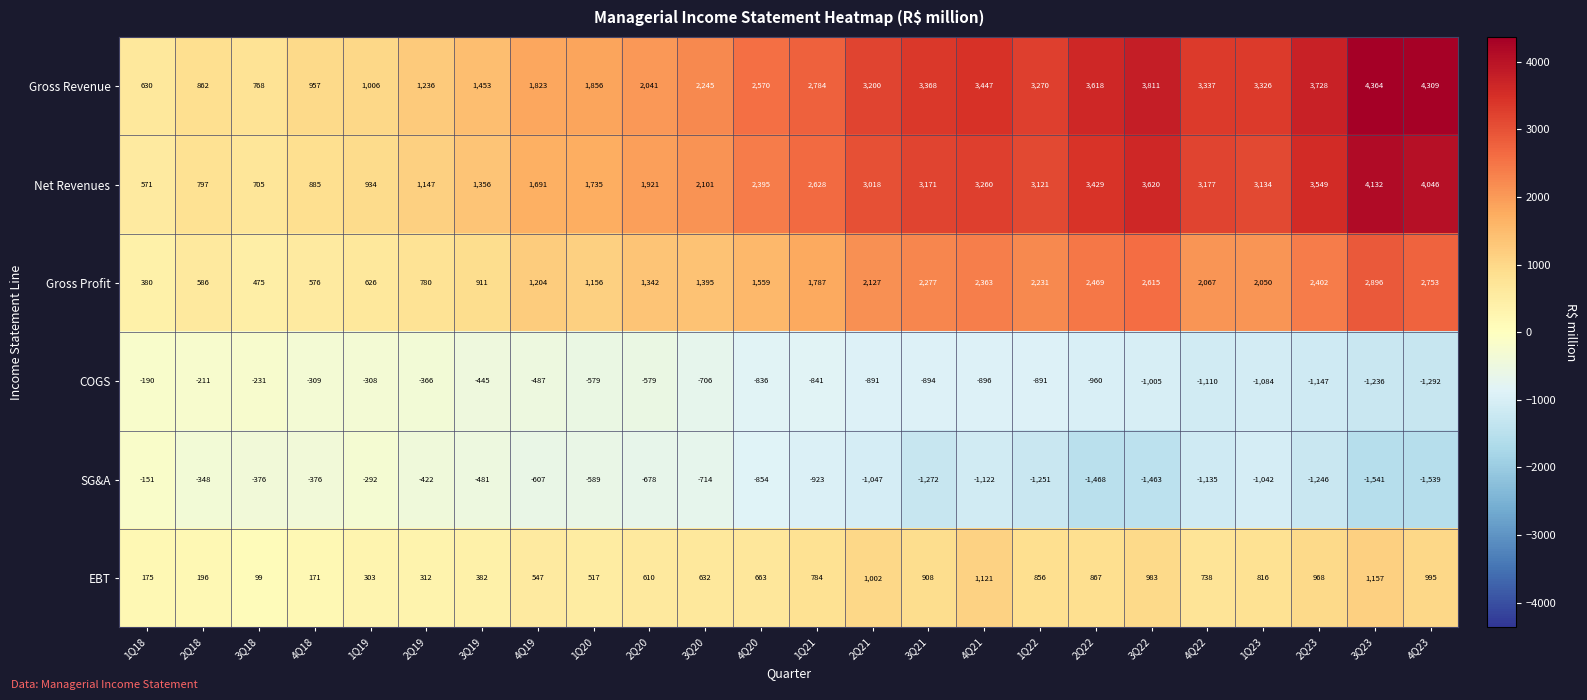

What is the average value of the Net Revenues series?

2355